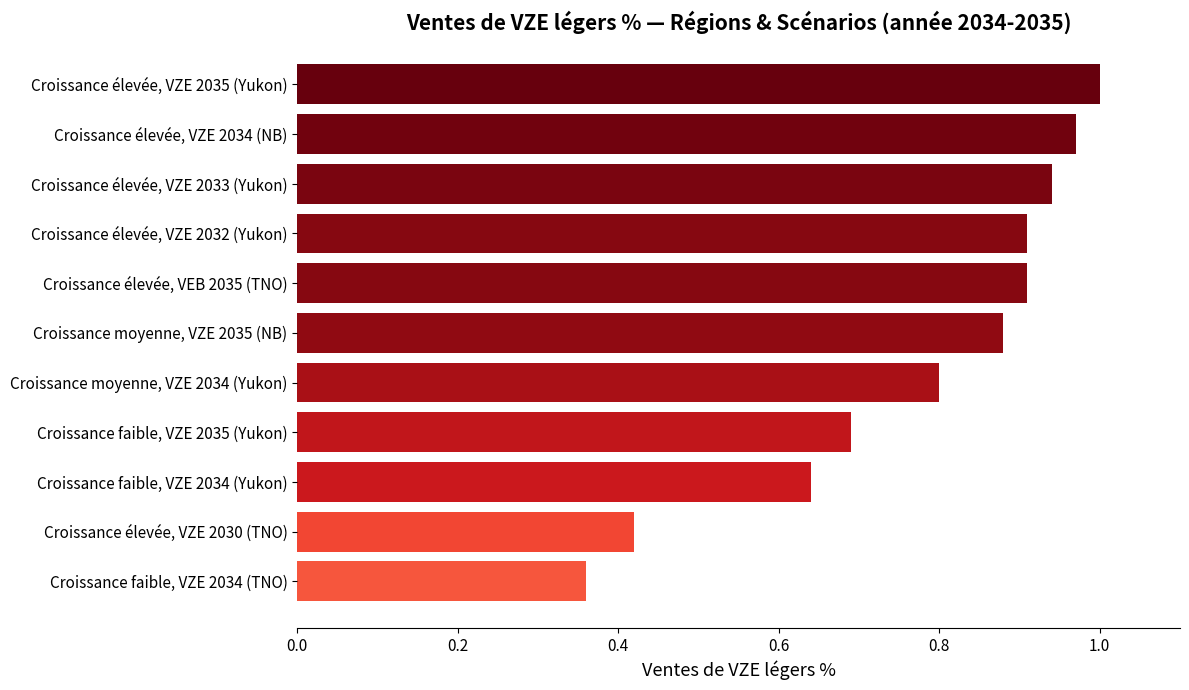

Which label corresponds to the largest value in the chart?

Croissance élevée, VZE 2035 (Yukon)